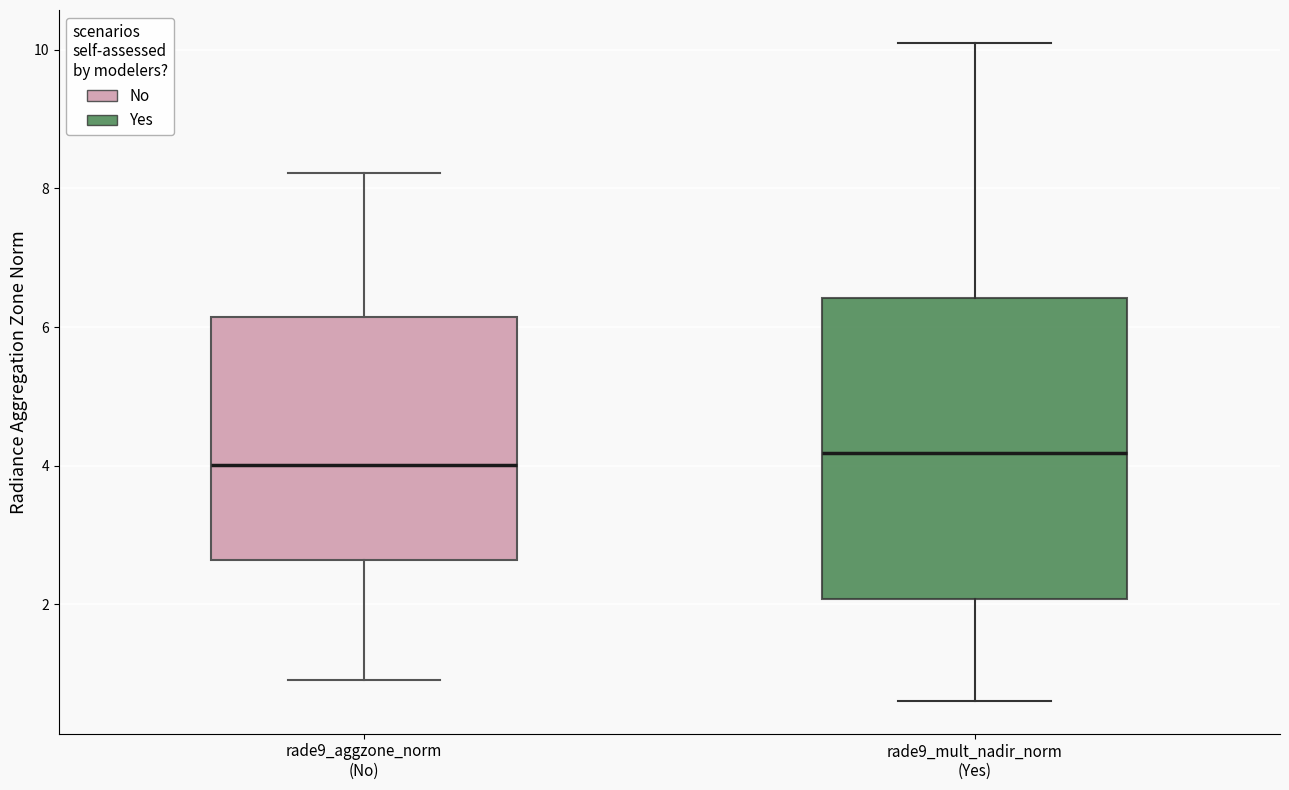

Where does the lower whisker of the box for rade9_mult_nadir_norm (Yes) end on the y-axis? The values are not printed on the chart, so give them approximately, as read against the axis.

0.6